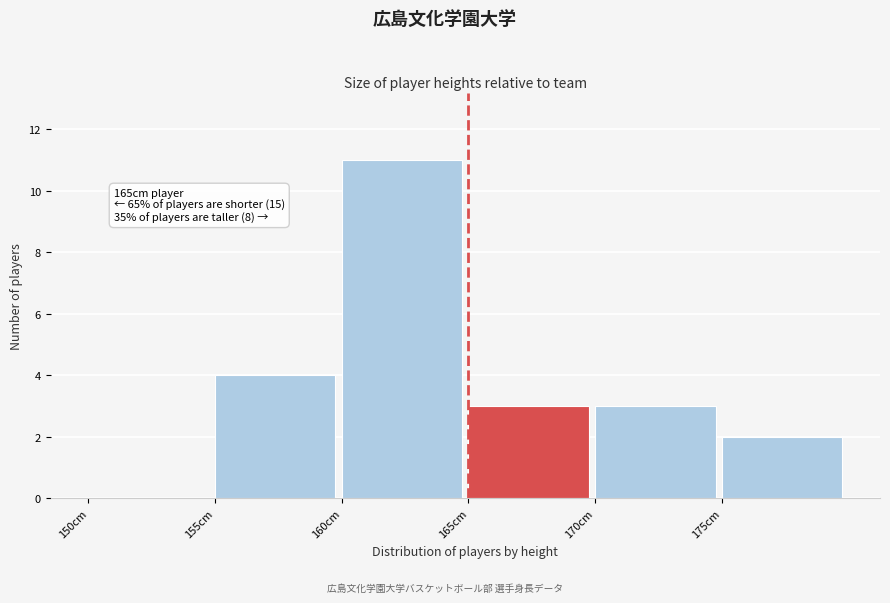

Which range on the x-axis has the tallest bar?

160 to 165